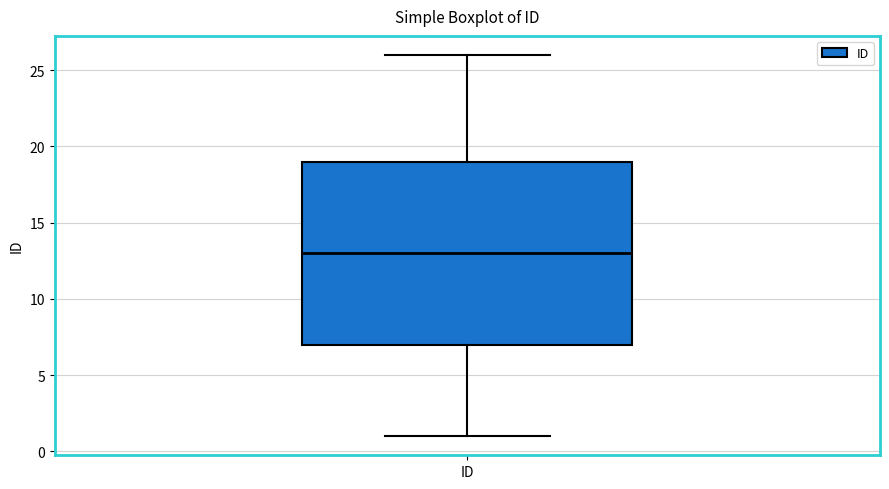

Read this box plot against the y-axis: the position of the median line, the range covered by the box, and the ends of both whiskers. The values are not printed on the chart, so give them approximately, as read against the axis.

median 13, box 7 to 19, whiskers 1 to 26